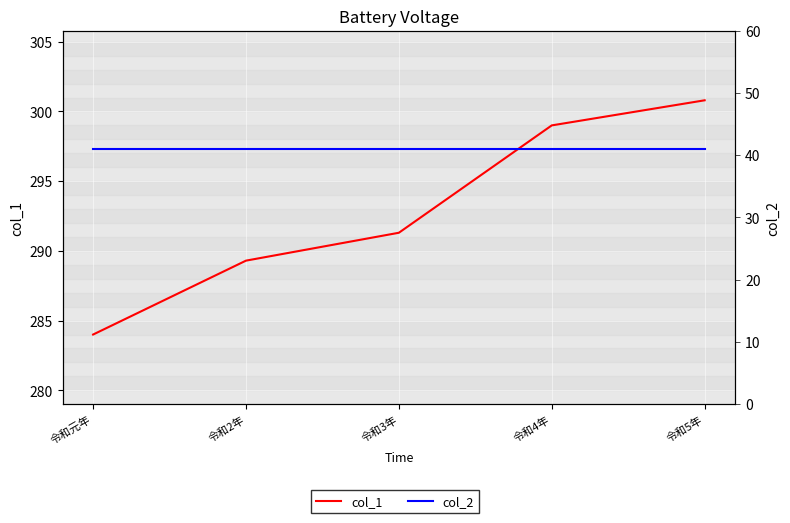

What is the approximate value of col_2 at 令和4年?

41.0